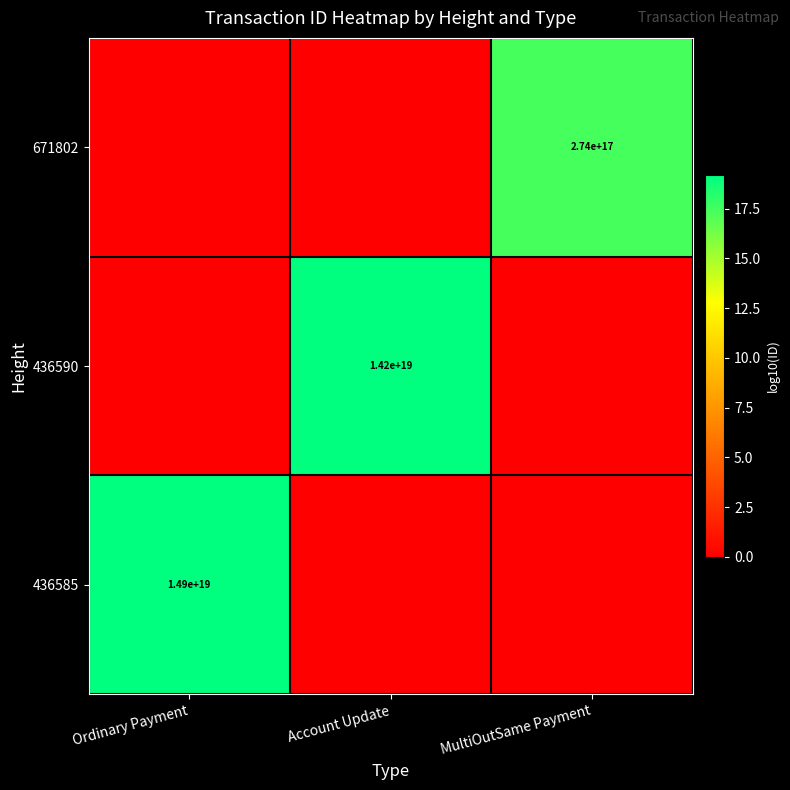

The value of 436585 at Ordinary Payment is 5791174189421053952. True or false?

False